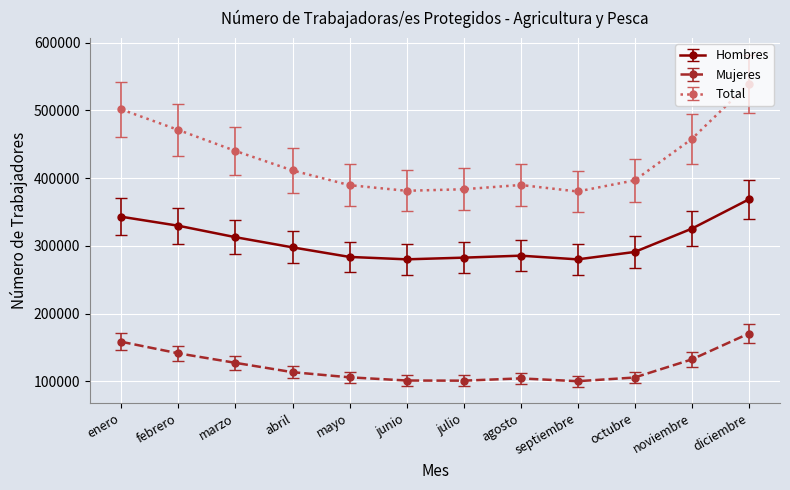

What value does the Mujeres series have at junio?

101155